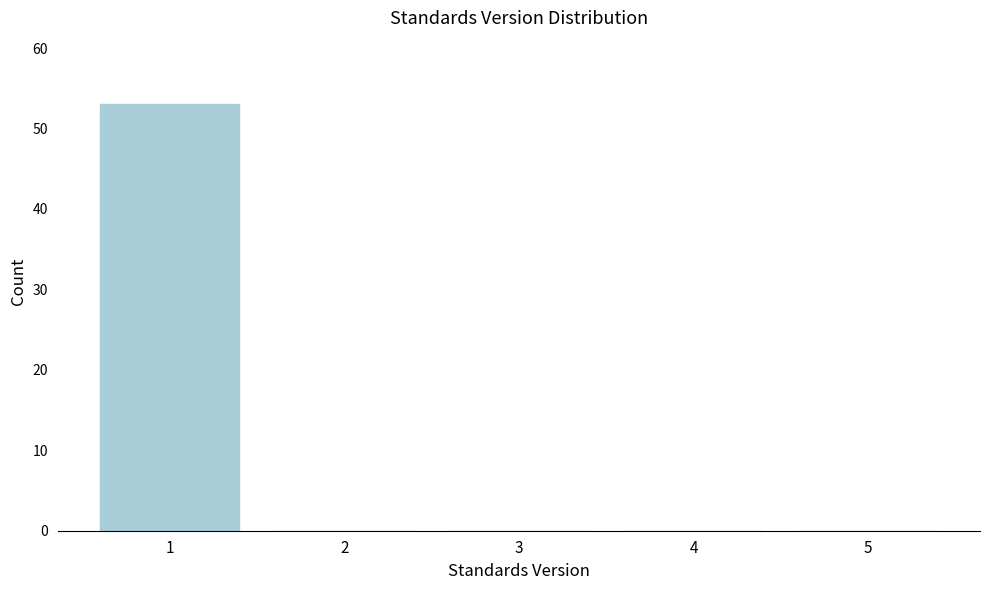

Reading left to right, transcribe all the data shown in this chart.

1=53	2=0	3=0	4=0	5=0